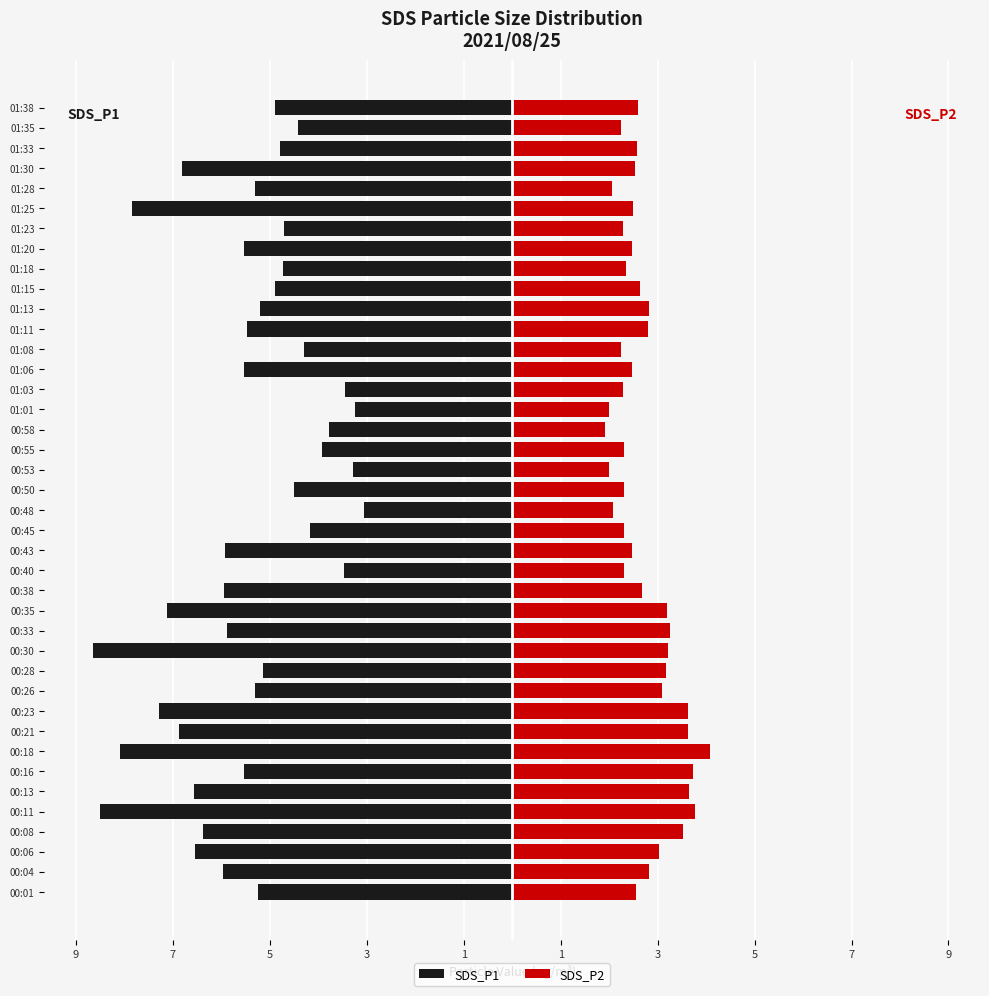

How many categories are shown in the chart?

40